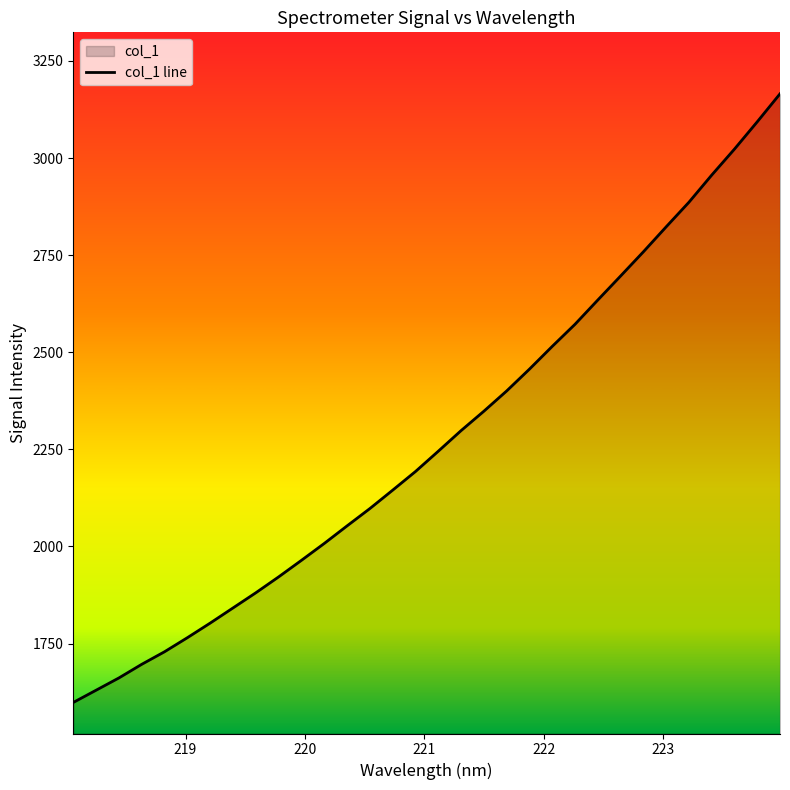

What is the minimum value shown in the chart?

1598.4